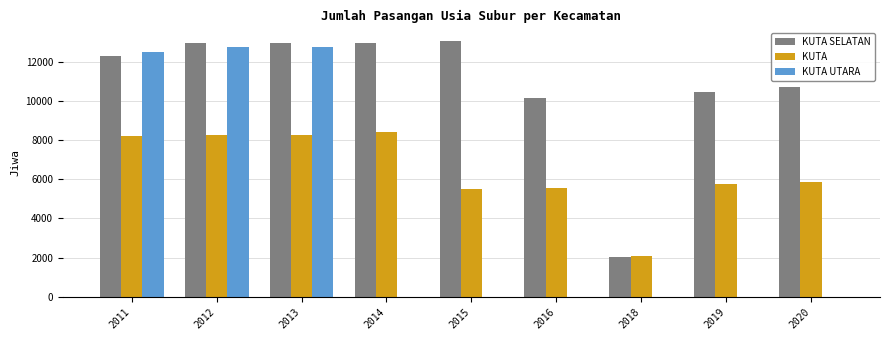

Which series changed the most between 2012 and 2014?

KUTA UTARA